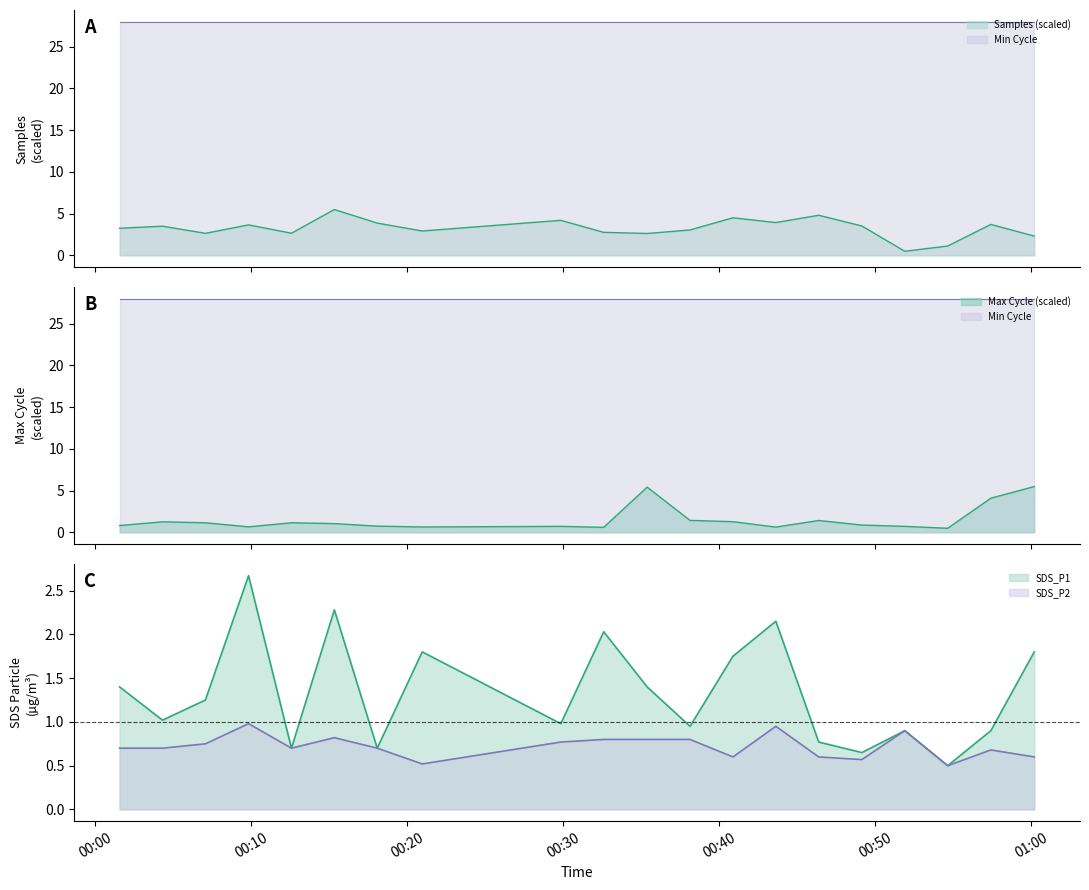

What is the sum of the SDS_P2 values at 2023/01/15 00:32:35 and 2023/01/15 01:00:11?

1.4